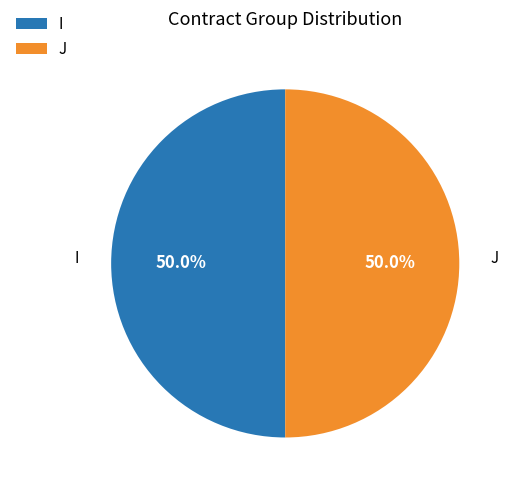

What is the ratio of the value at J to the value at I?

1.0